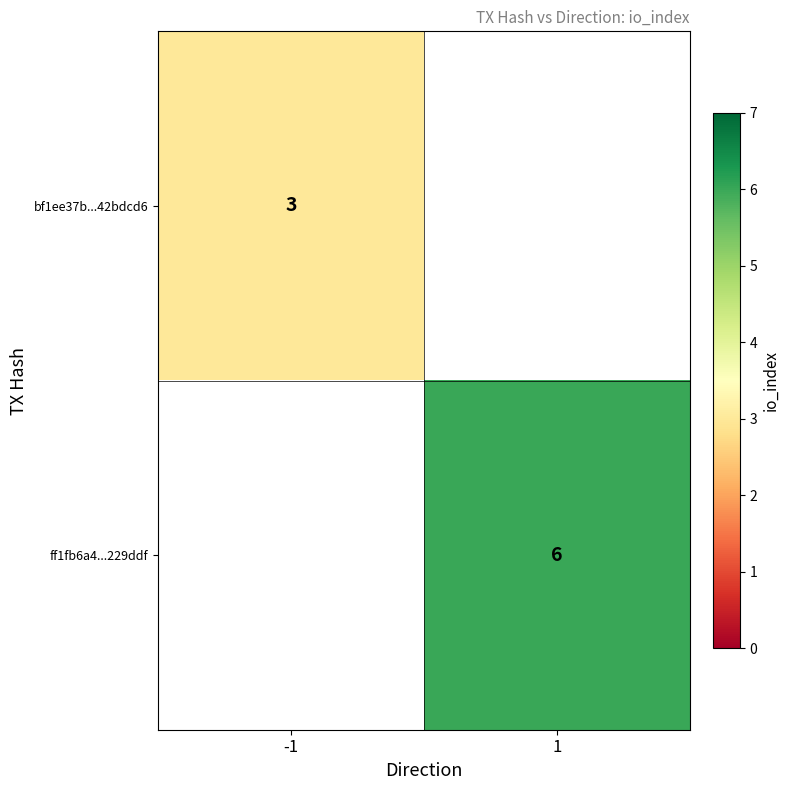

Is it true that ff1fb6a4...229ddf equals 3 at 1?

False